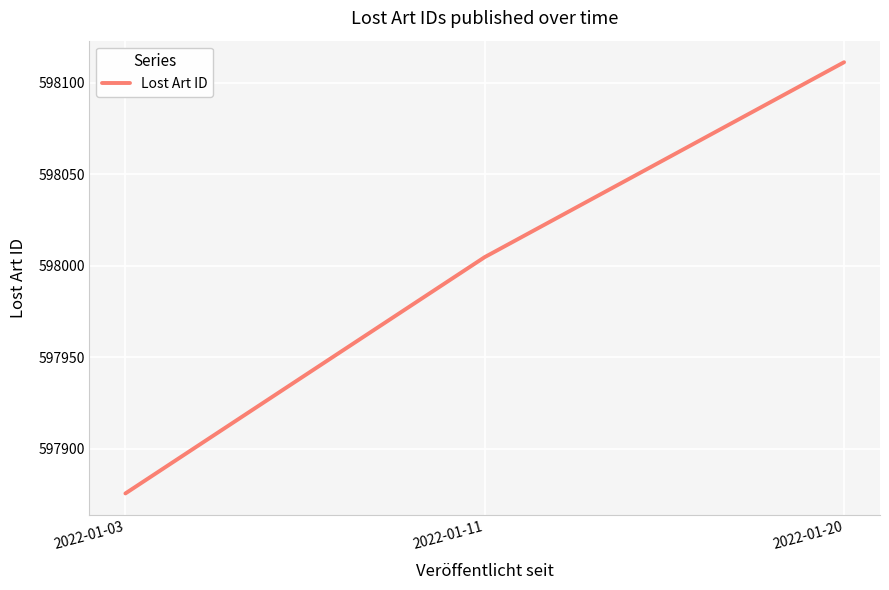

Reading left to right, extract all data points from this chart.

2022-01-03=597875.5	2022-01-11=598004.8	2022-01-20=598111.3